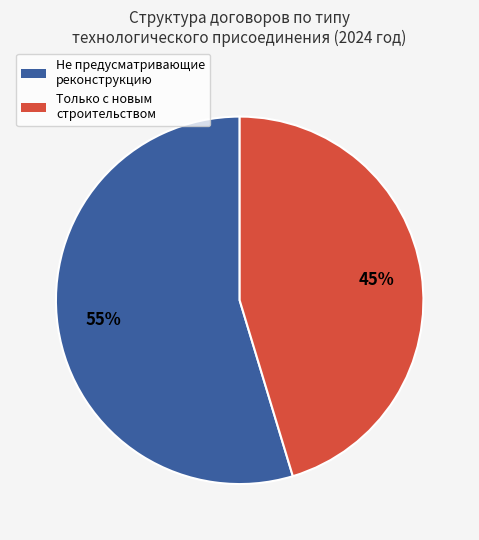

What percentage is the Не предусматривающие реконструкцию slice, to the nearest percent?

55%